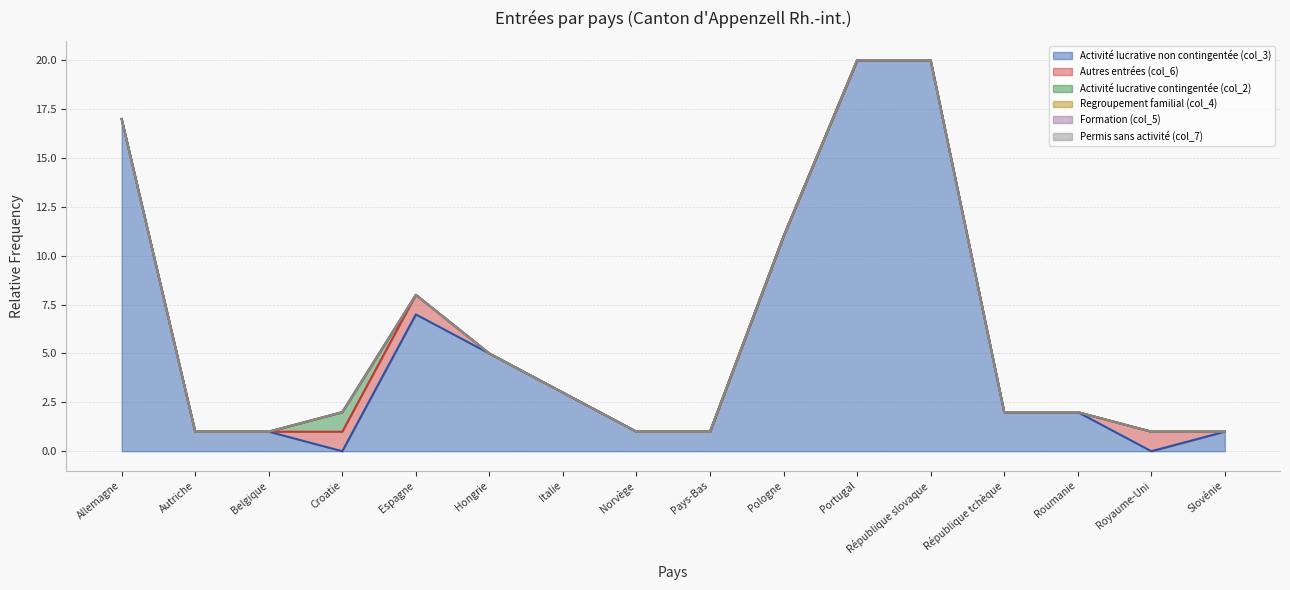

What are all the series names shown in the legend?

Activité lucrative non contingentée (col_3), Autres entrées (col_6), Activité lucrative contingentée (col_2), Regroupement familial (col_4), Formation (col_5), Permis sans activité (col_7)